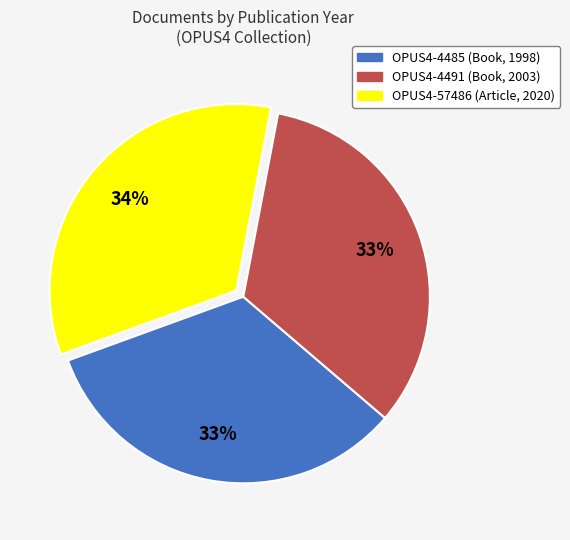

To the nearest percent, what is the average slice percentage?

33%